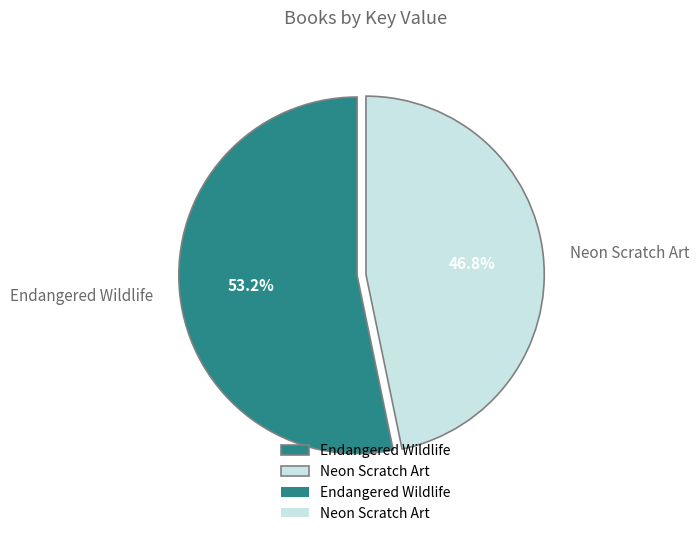

What is the smallest slice in the pie chart?

Neon Scratch Art